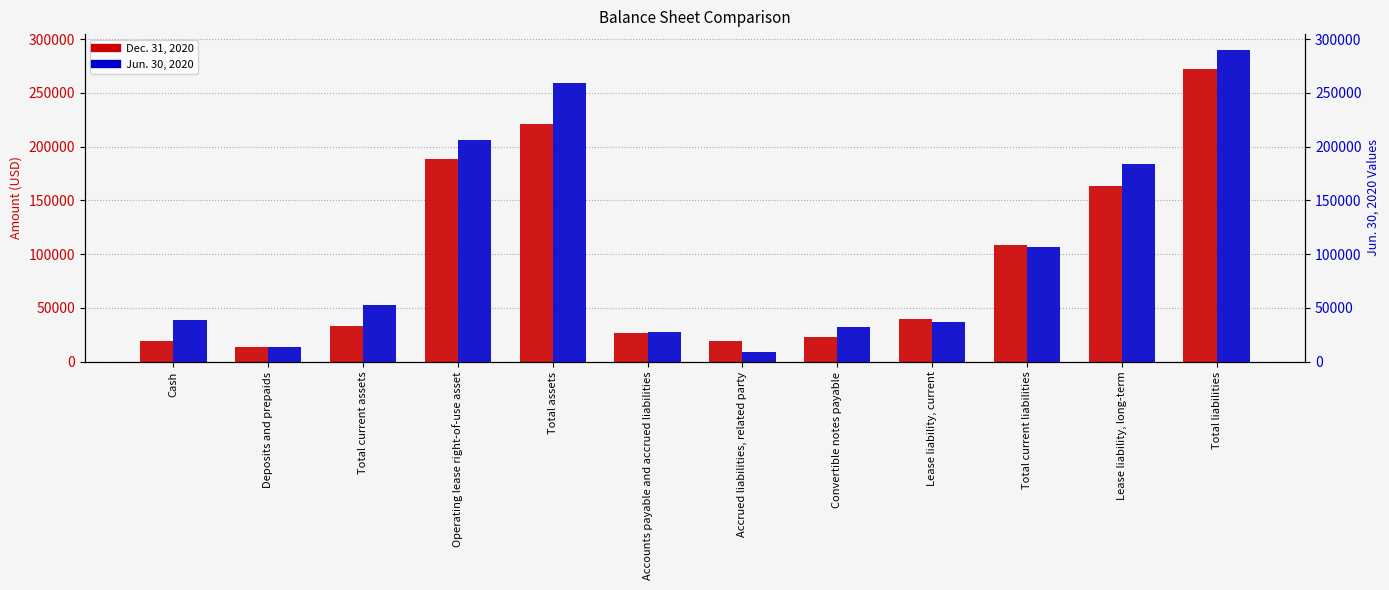

Where is Dec. 31, 2020 nearest to the value 142963?

Lease liability, long-term